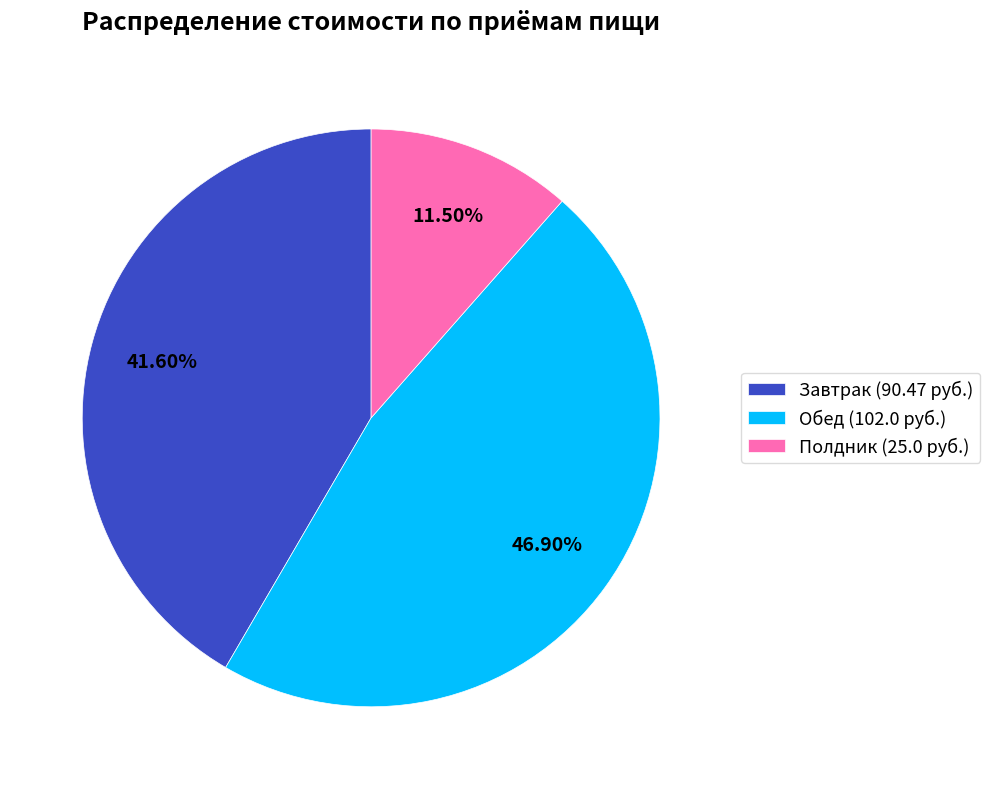

What is the smallest slice in the pie chart?

Полдник